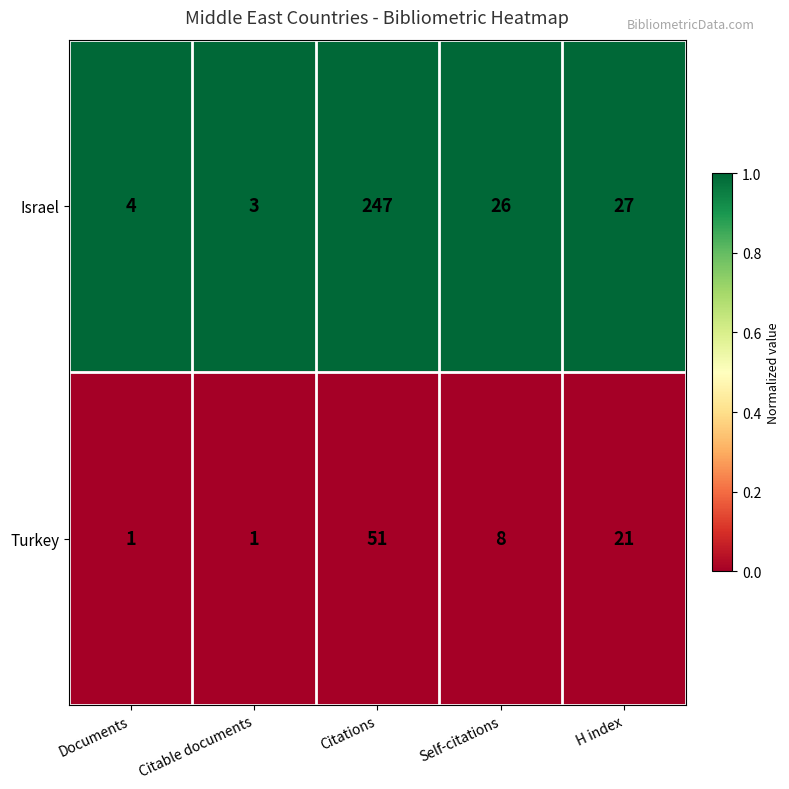

At which category is the sum across all series the highest?

Citations